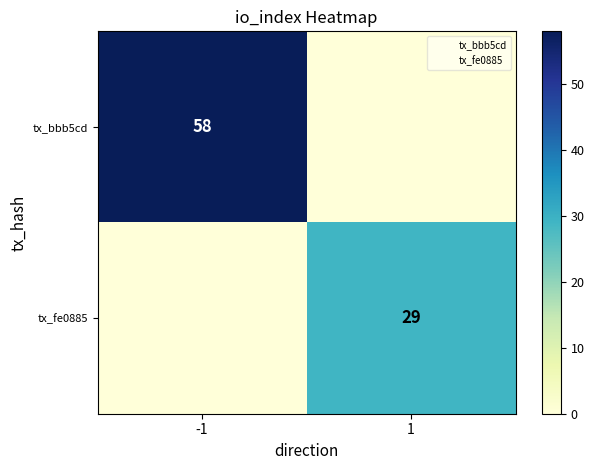

Rank the categories by tx_bbb5cd value from lowest to highest.

1, -1